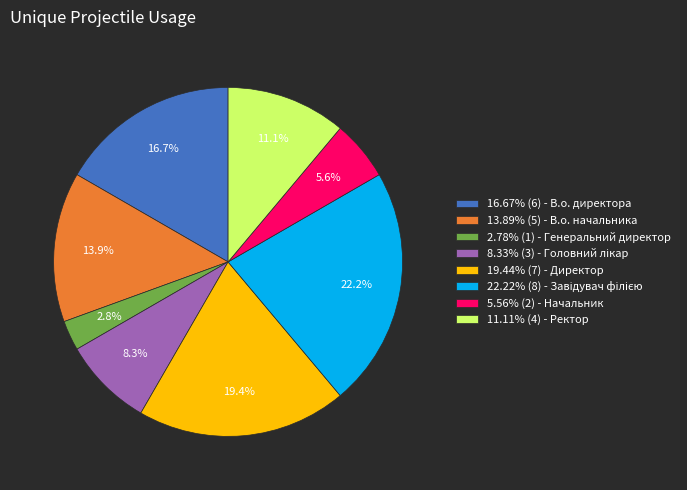

Does 5.56% (2) - Начальник account for over 50% of the chart?

No